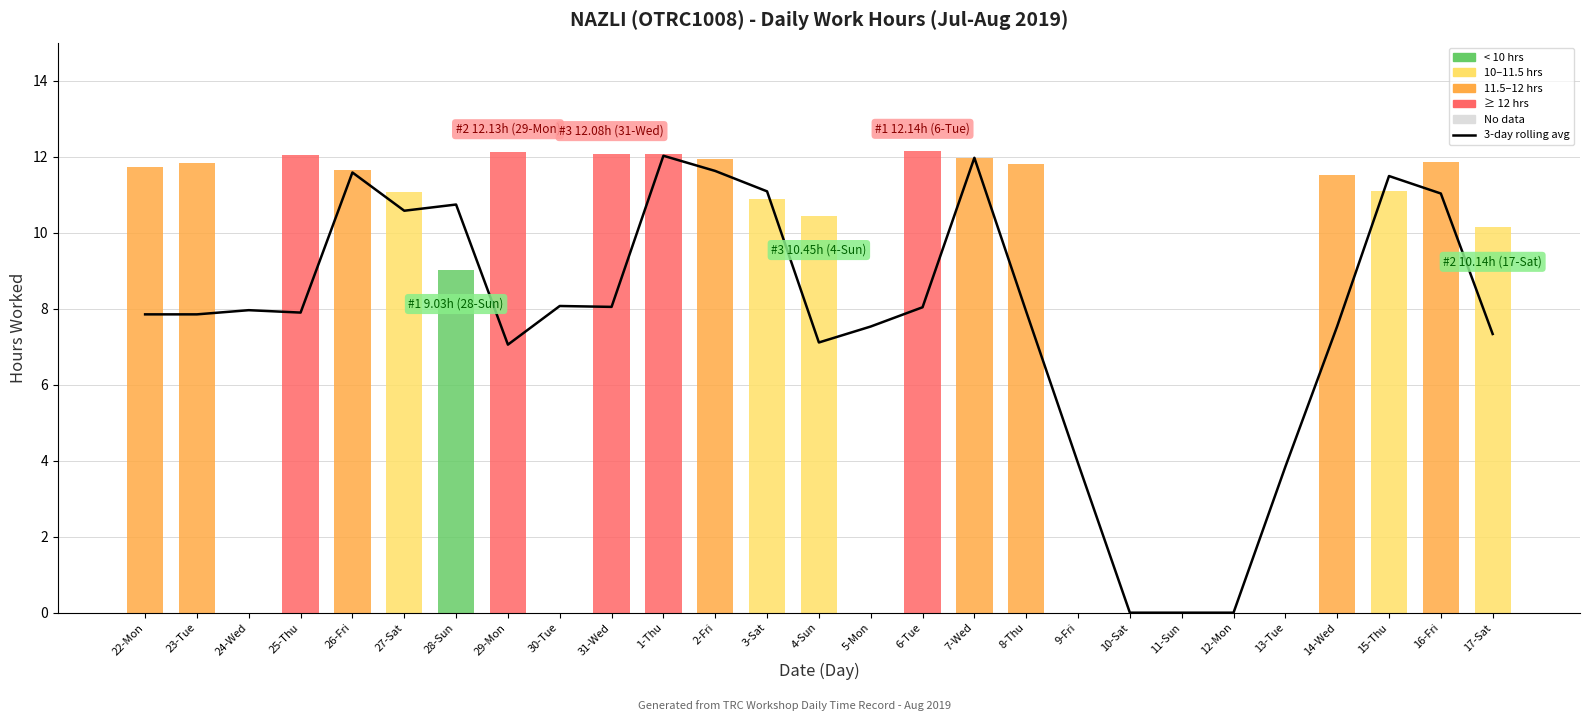

What is the average value of the 3-day rolling average series?

7.8